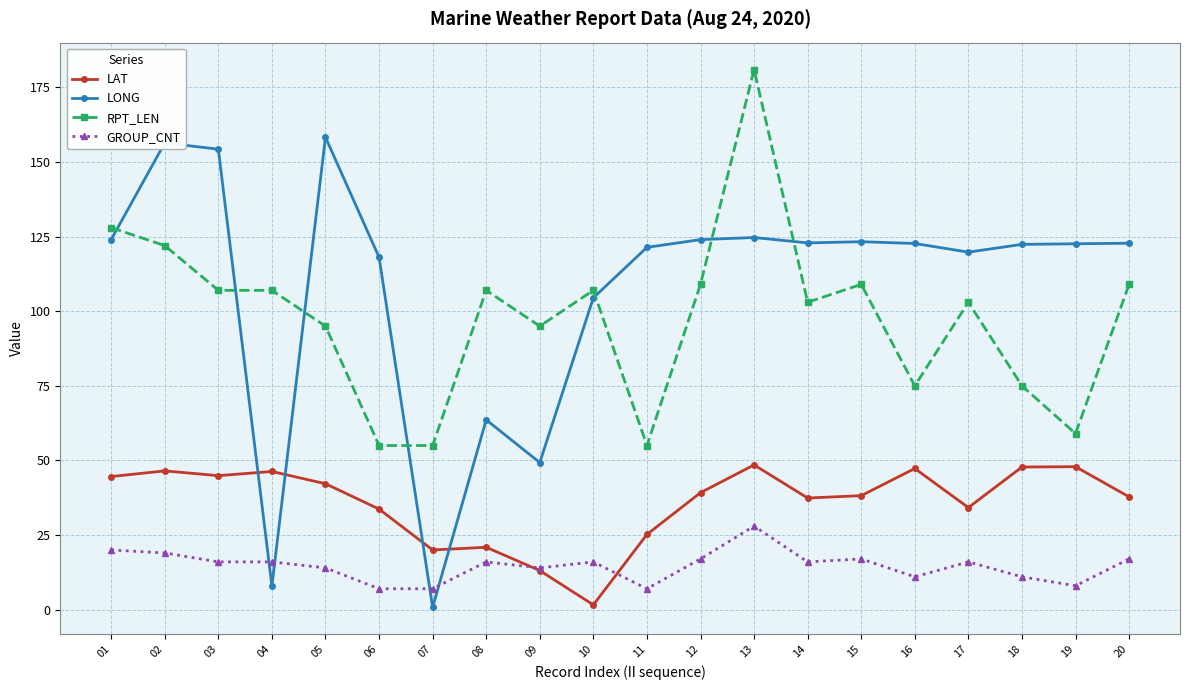

What is the sum of the LONG values at 12 and 20?

246.8